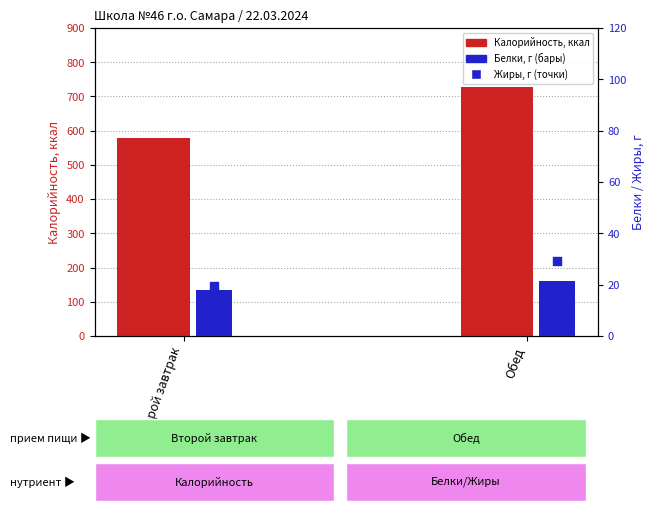

At how many categories does at least one series exceed 165?

2